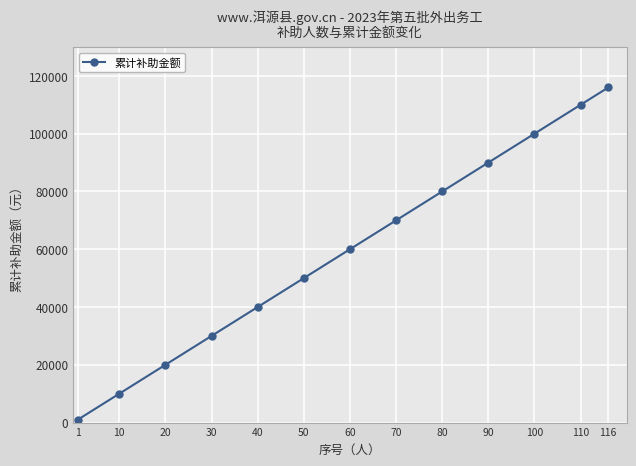

What is the greatest value displayed?

116000